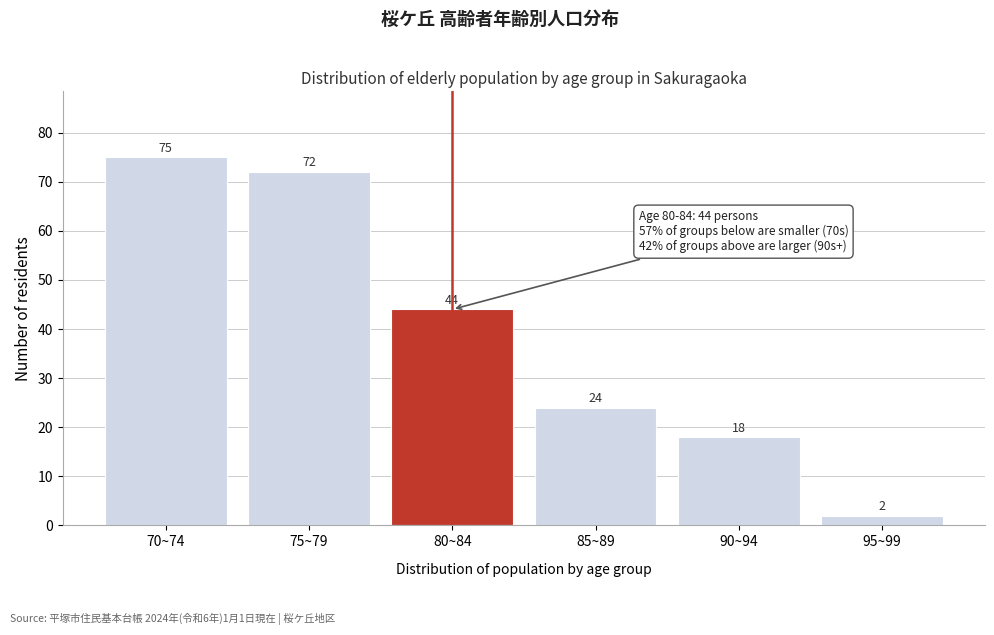

Reading left to right, transcribe all the data shown in this chart.

70~74=75	75~79=72	80~84=44	85~89=24	90~94=18	95~99=2